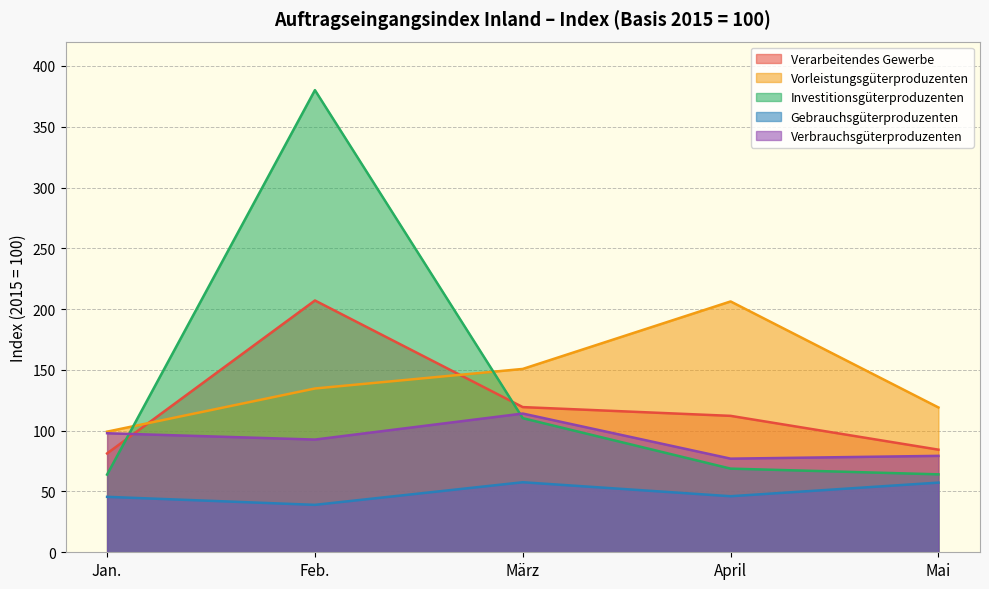

What is the sum of all Investitionsgüterproduzenten values?

687.2